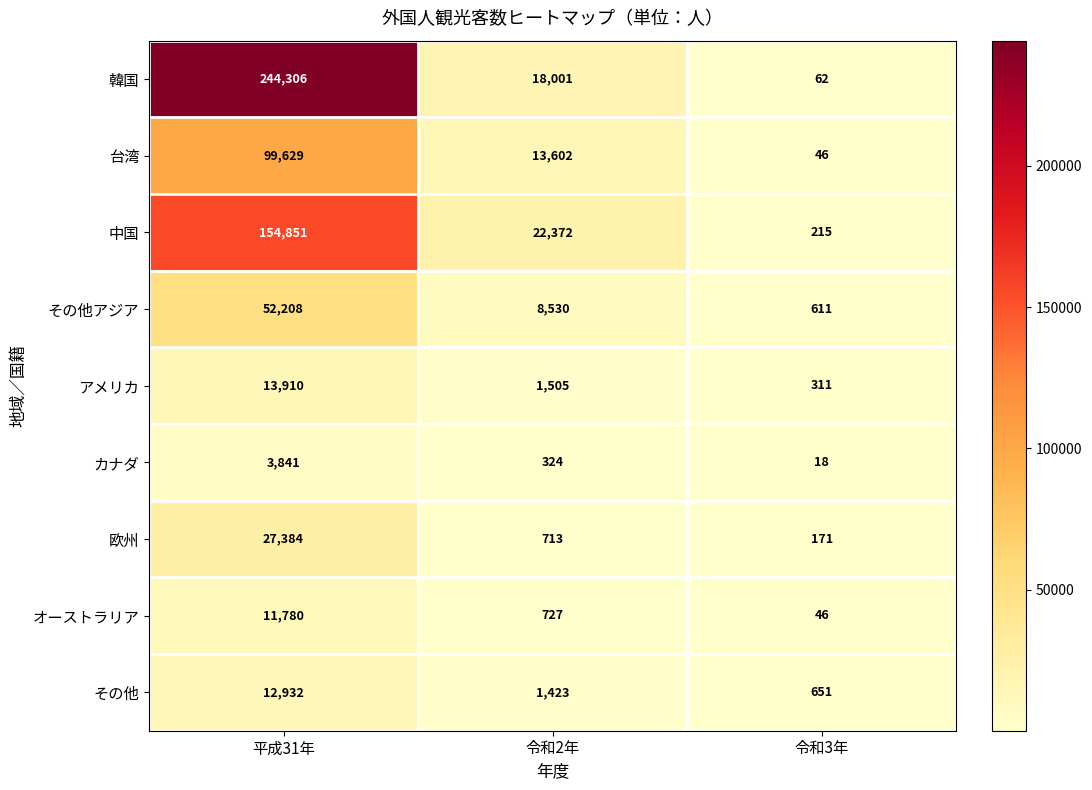

The 中国 series shows 22372 at 令和2年. True or false?

True